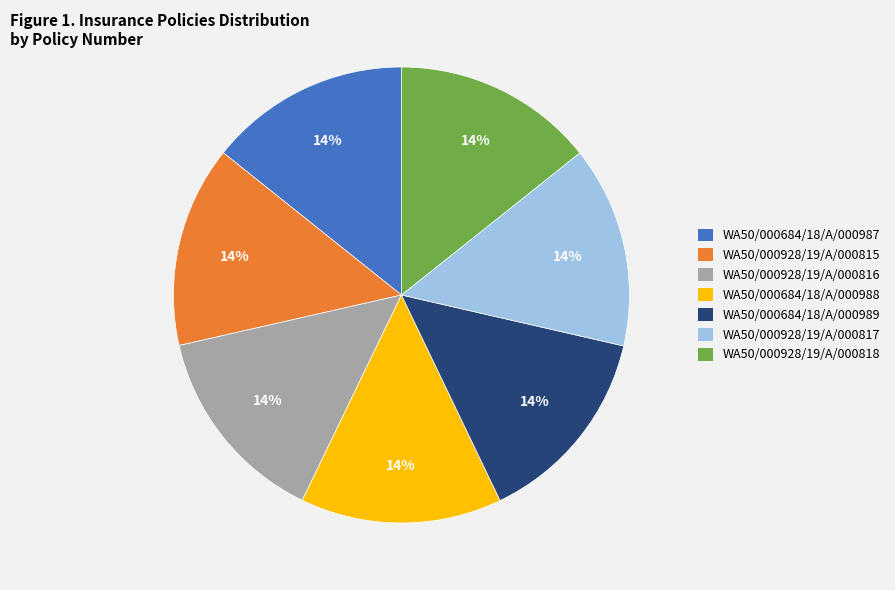

To the nearest percent, what portion does WA50/000684/18/A/000987 represent?

14%